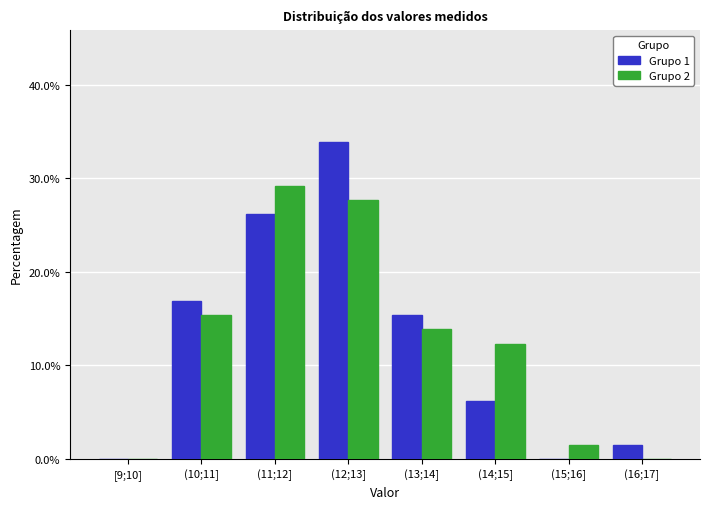

Reading left to right, what are all the values shown in this chart?

Grupo 1: [9;10]=0.0	(10;11]=16.9	(11;12]=26.2	(12;13]=33.8	(13;14]=15.4	(14;15]=6.2	(15;16]=0.0	(16;17]=1.5
Grupo 2: [9;10]=0.0	(10;11]=15.4	(11;12]=29.2	(12;13]=27.7	(13;14]=13.8	(14;15]=12.3	(15;16]=1.5	(16;17]=0.0